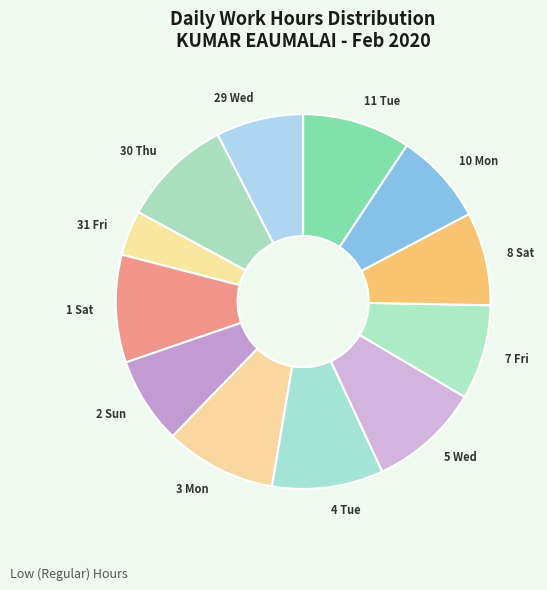

Do 30 Thu and 11 Tue together represent more than half of the pie?

No